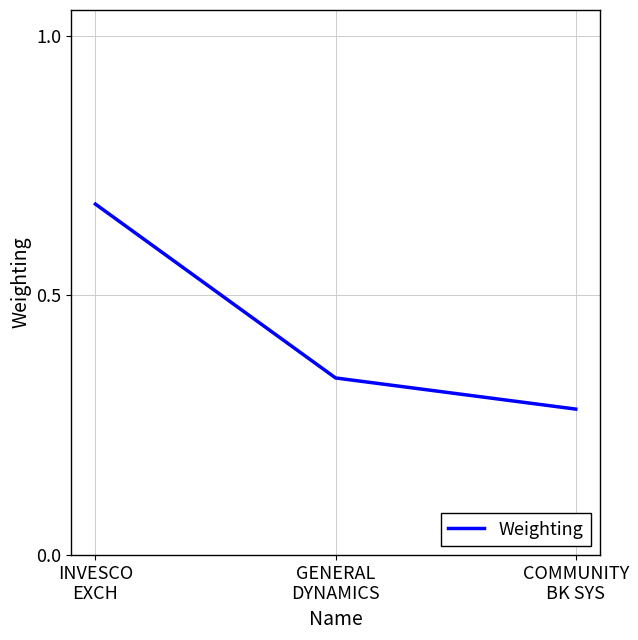

True or false: the data shows 0.1 at COMMUNITY
BK SYS.

False